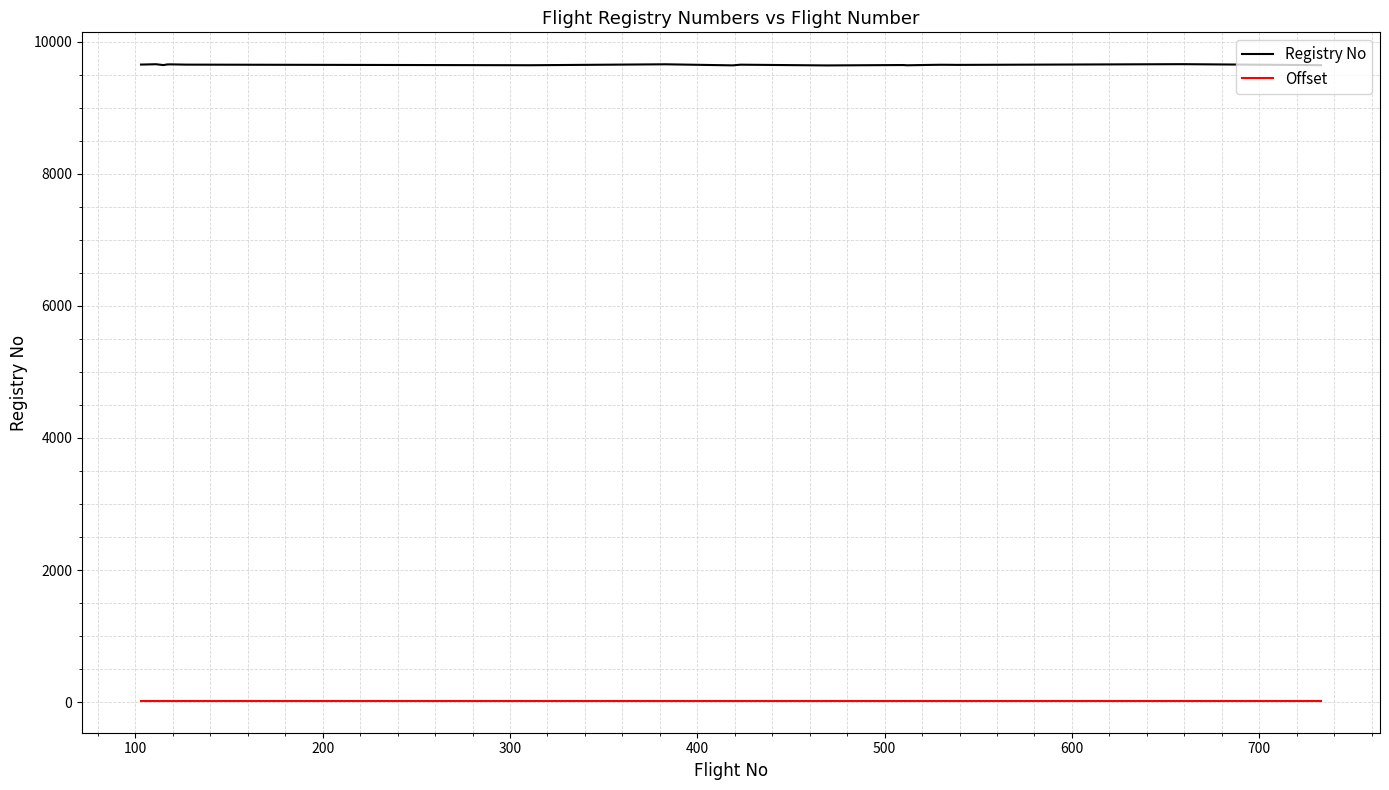

What is the highest value of the Offset series?

19